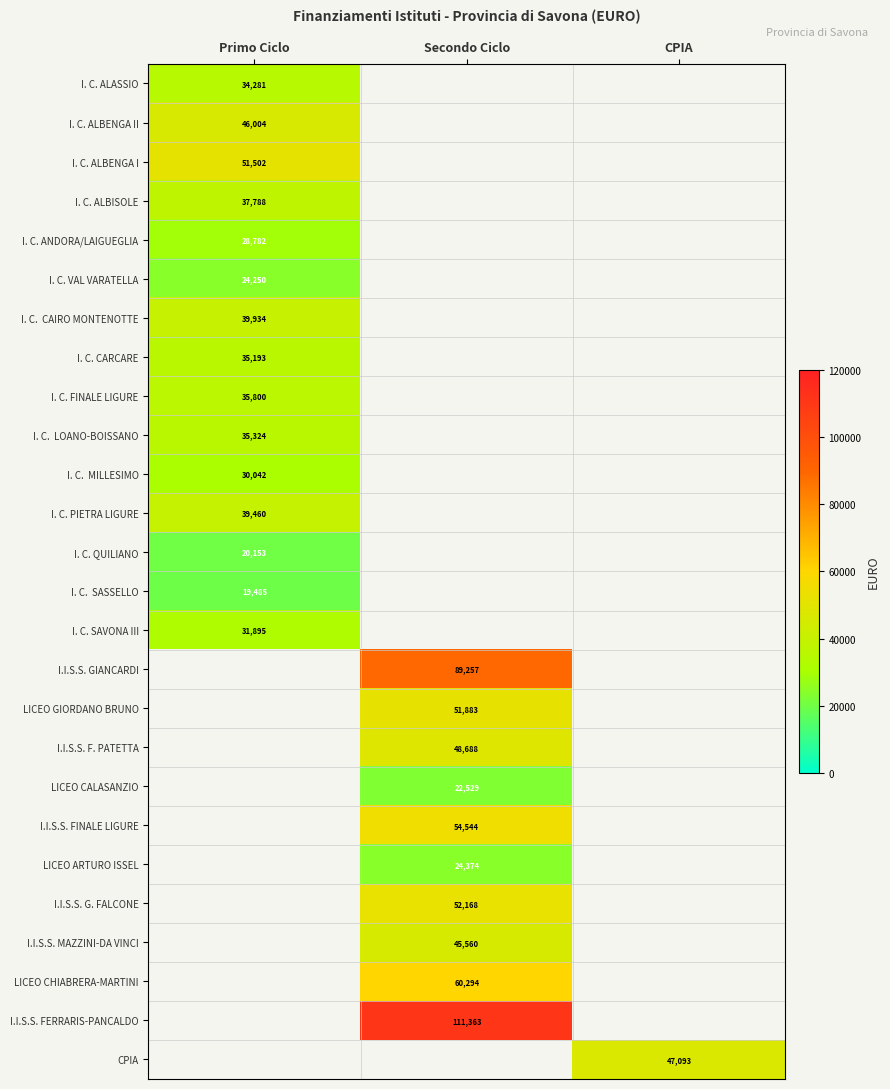

What is the minimum value for I. C. CAIRO MONTENOTTE?

39934.0